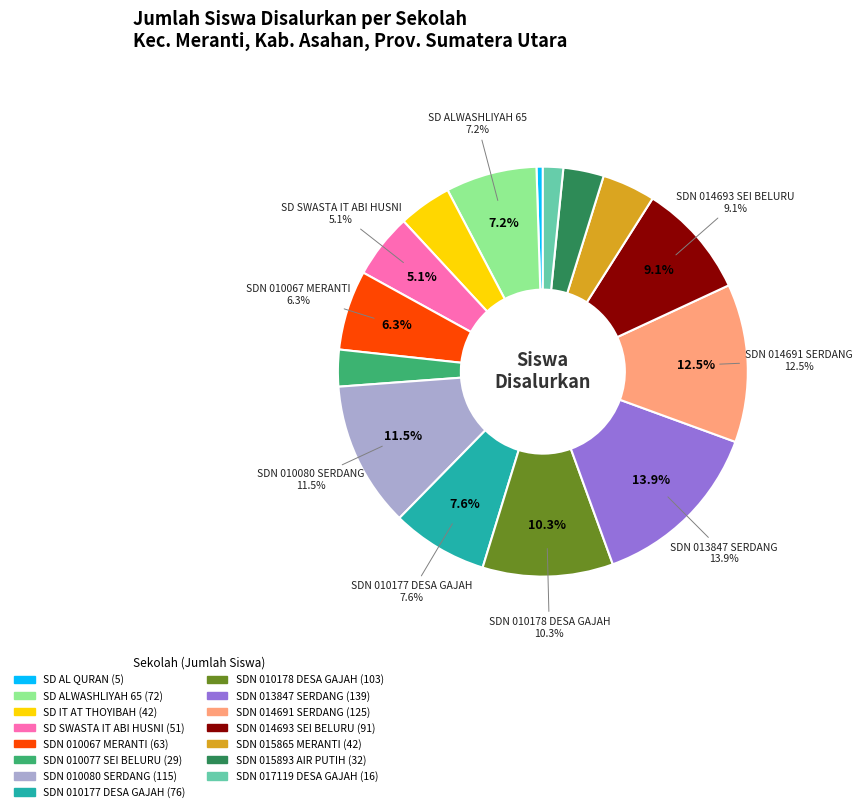

Is it true that UPTD SDN 014691 SERDANG is 1% of the pie?

False